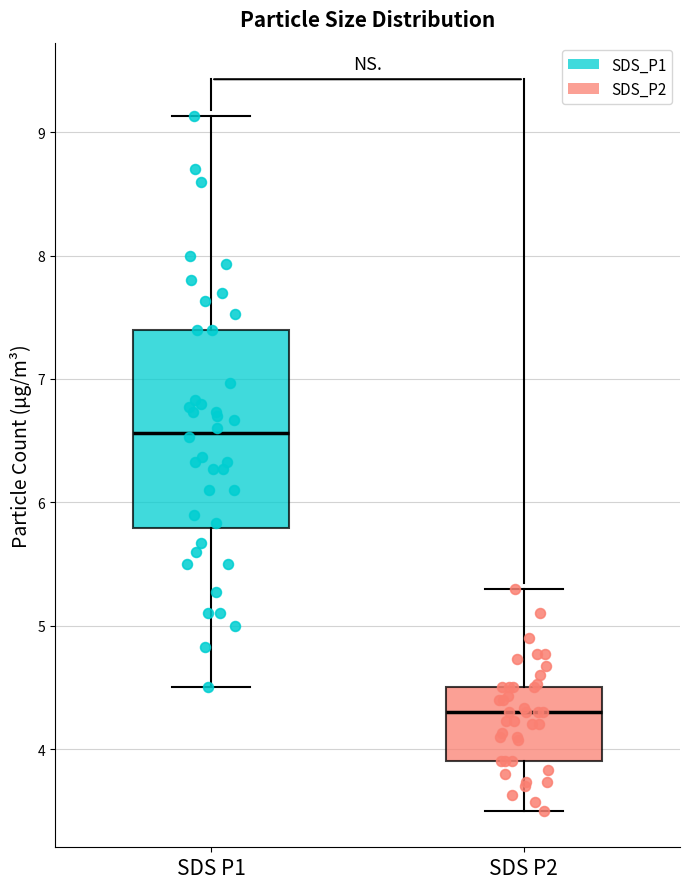

Reading left to right, transcribe this box plot: for each box, give where its median line is, the range the box spans, and where its two whiskers end, as read against the y-axis. The values are not printed on the chart, so give them approximately, as read against the axis.

SDS P1: median 6.6, box 5.8 to 7.4, whiskers 4.5 to 9.1
SDS P2: median 4.3, box 3.9 to 4.5, whiskers 3.5 to 5.3